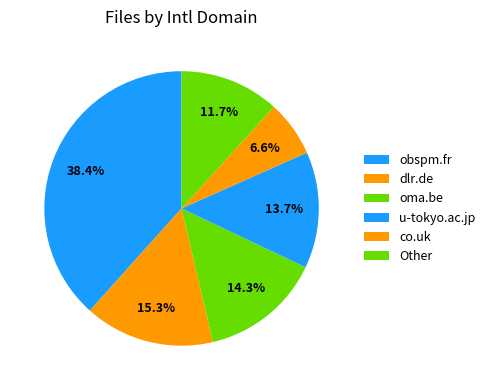

Does any single category account for the majority?

No